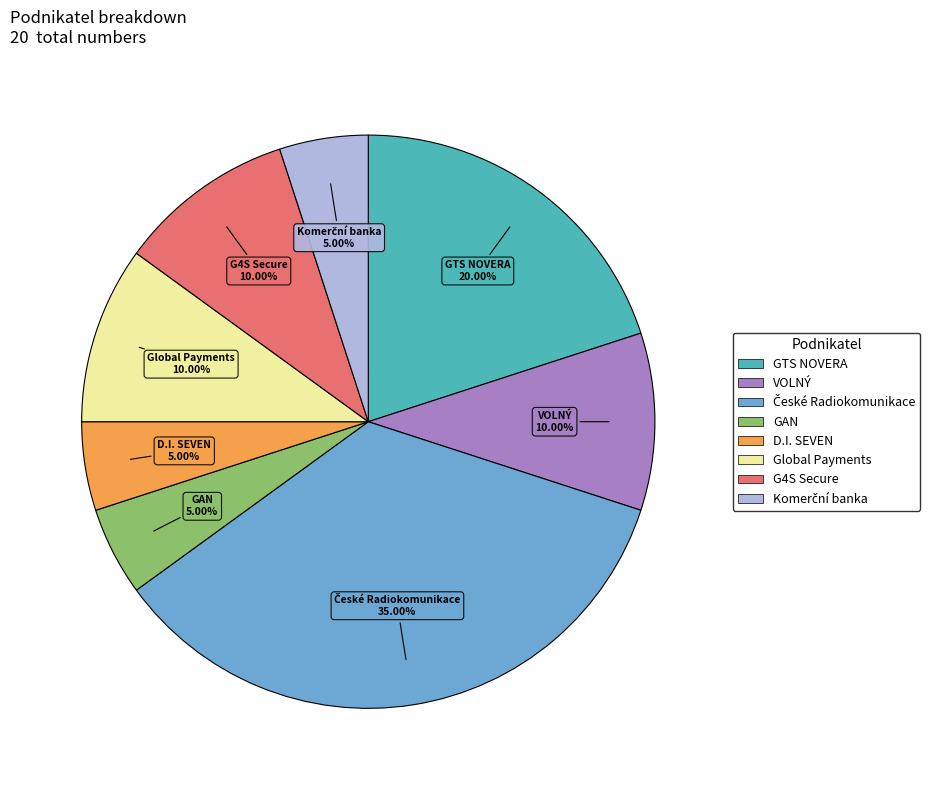

Is there a majority slice in this chart?

No